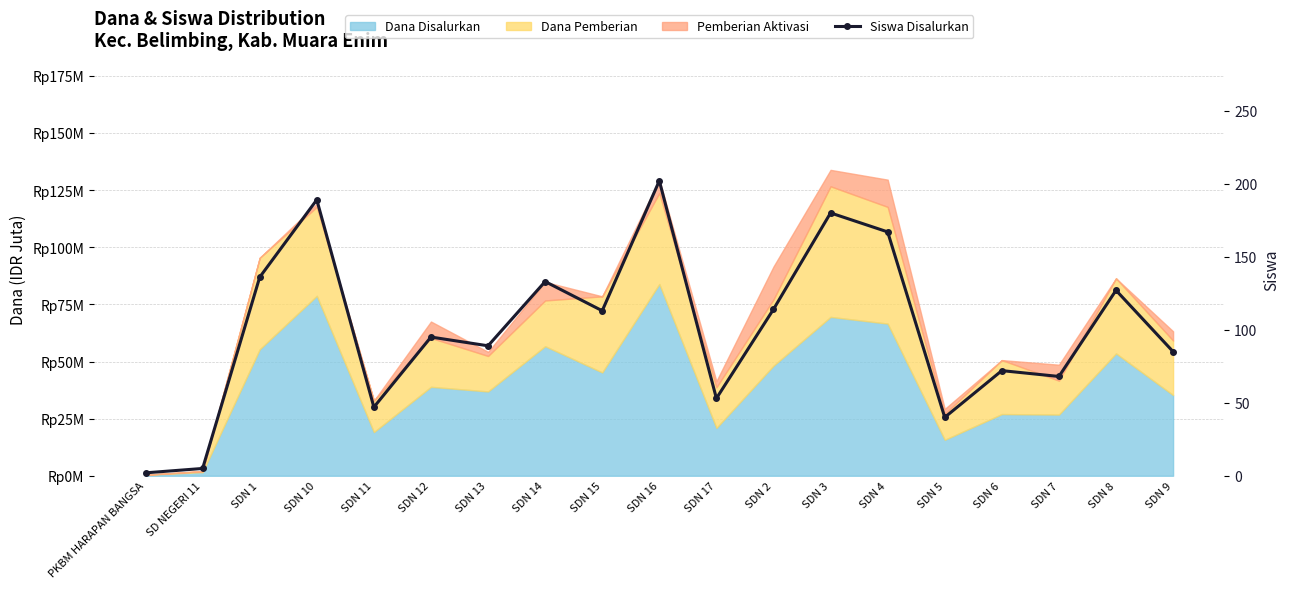

List the labels in order of value, largest first.

SDN 16, SDN 10, SDN 3, SDN 4, SDN 1, SDN 14, SDN 8, SDN 2, SDN 15, SDN 12, SDN 13, SDN 9, SDN 6, SDN 7, SDN 17, SDN 11, SDN 5, SD NEGERI 11, PKBM HARAPAN BANGSA